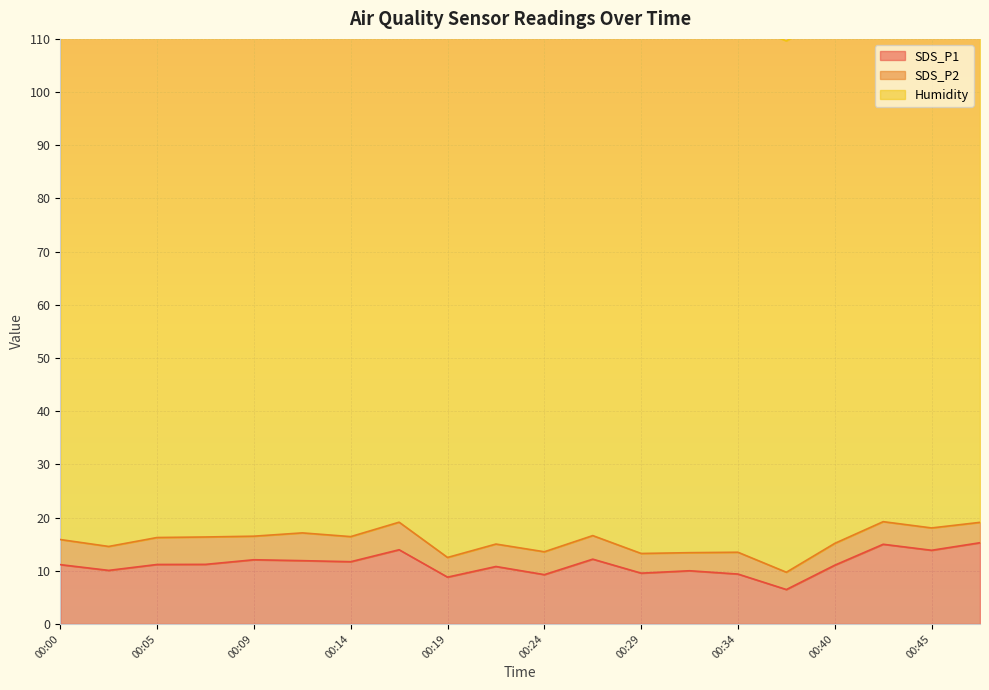

True or false: SDS_P2 and Humidity intersect in this chart.

False